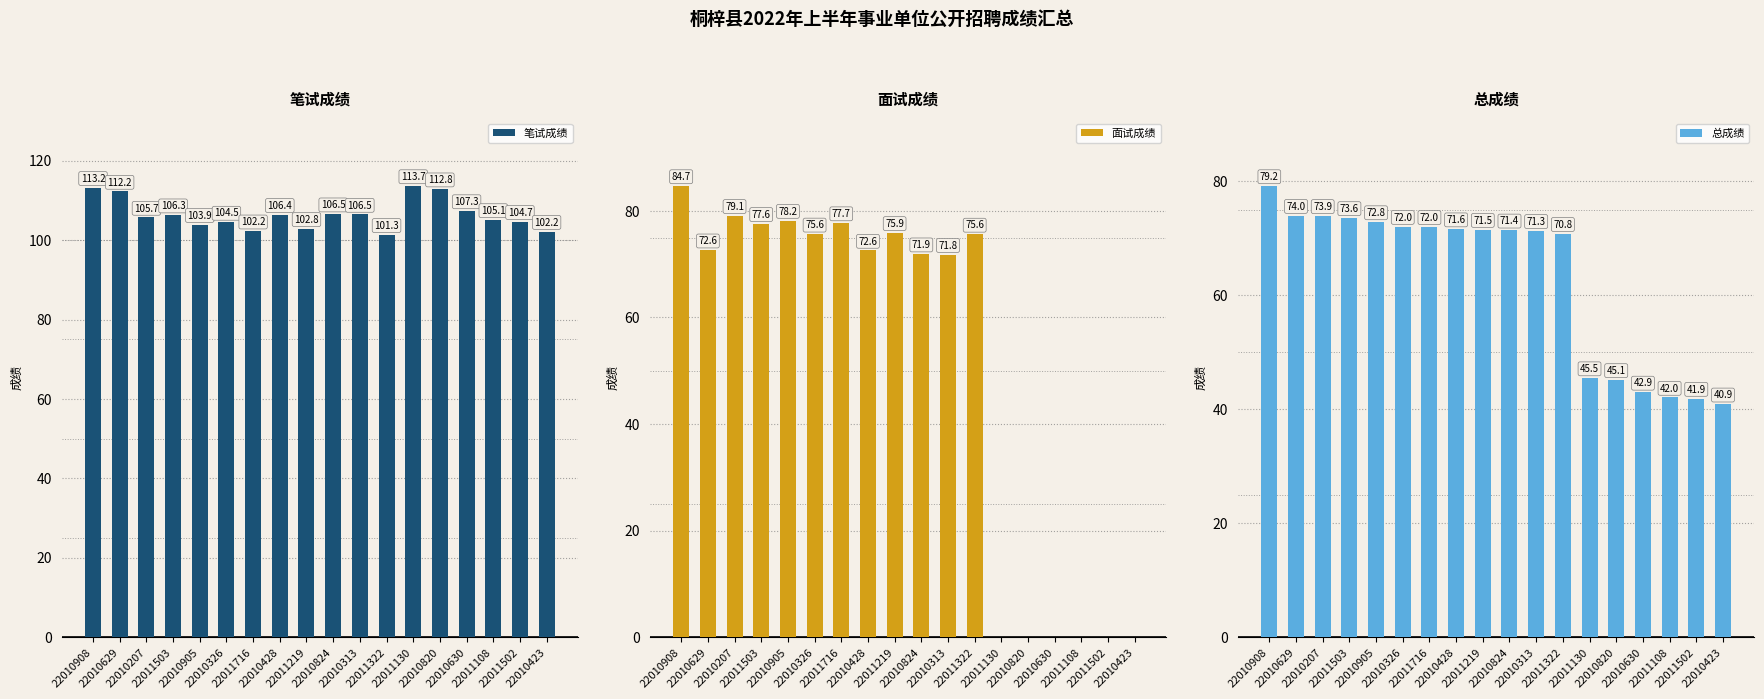

What is the total value across all series at 22010423?

143.0